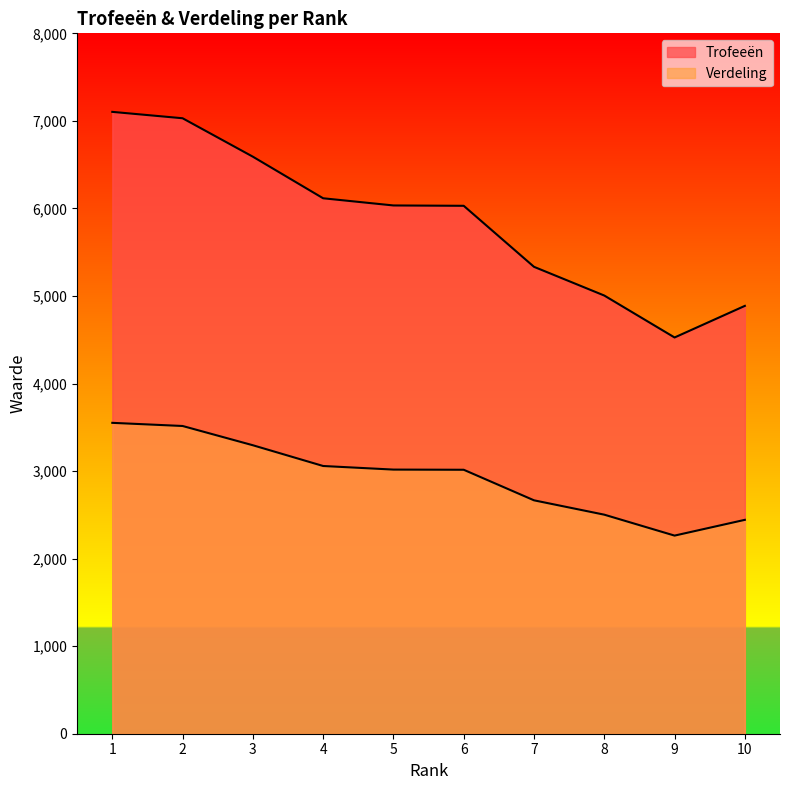

Which series has the largest total across all categories?

Trofeeën